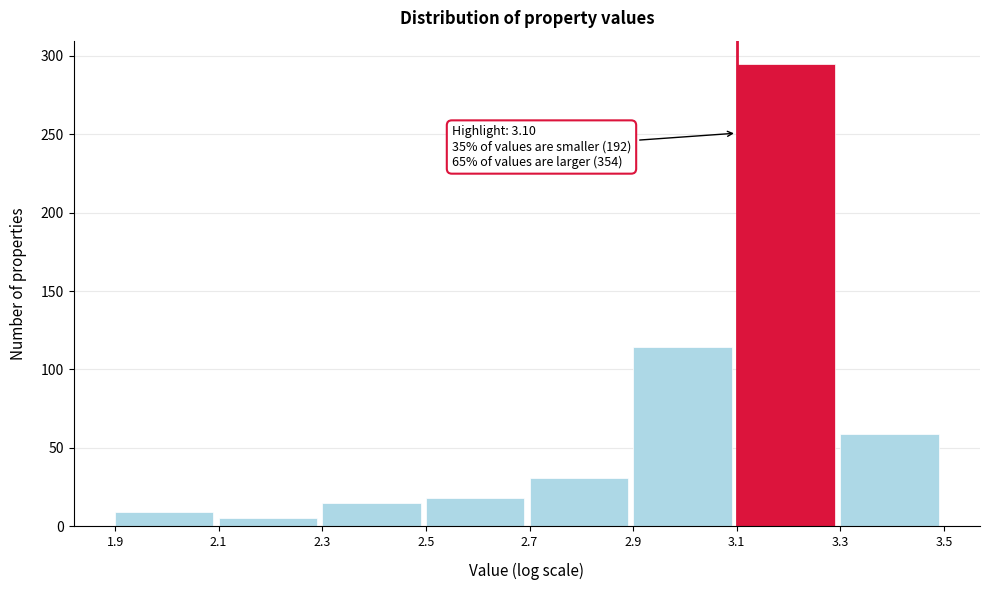

Over which range of the x-axis is the bar tallest?

3.1 to 3.3